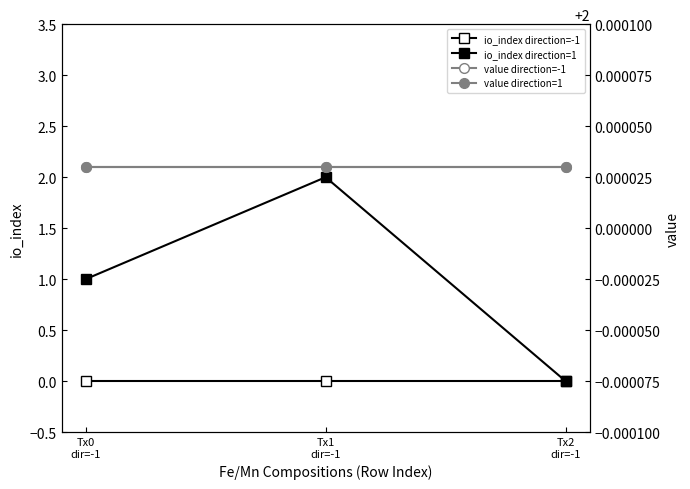

Which series has the widest spread of values?

io_index direction=1